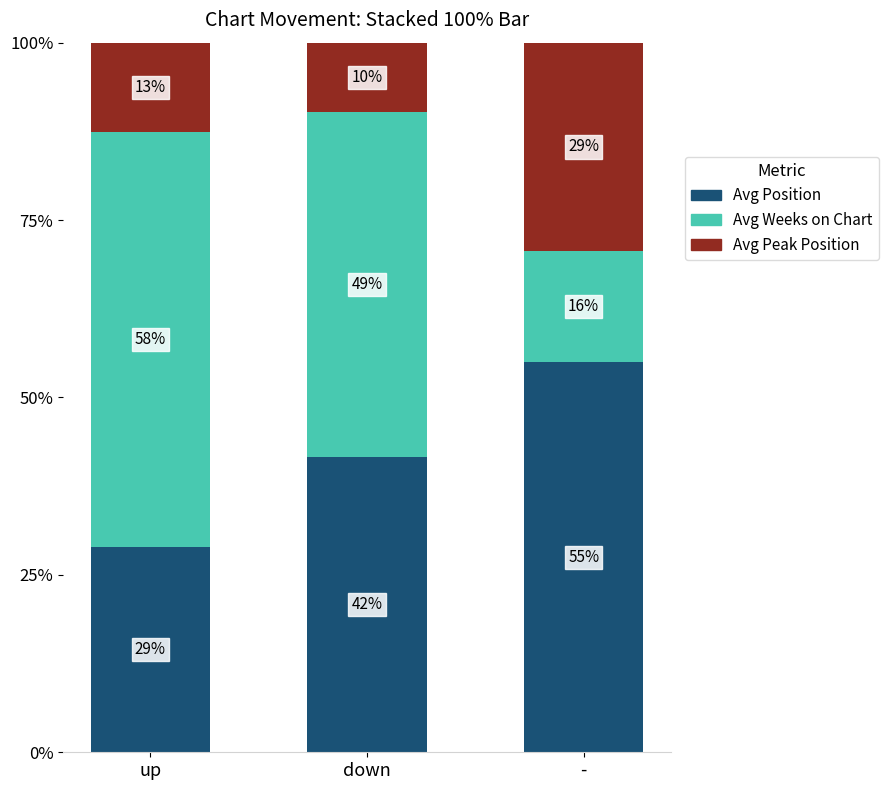

Does the chart contain any negative values?

No